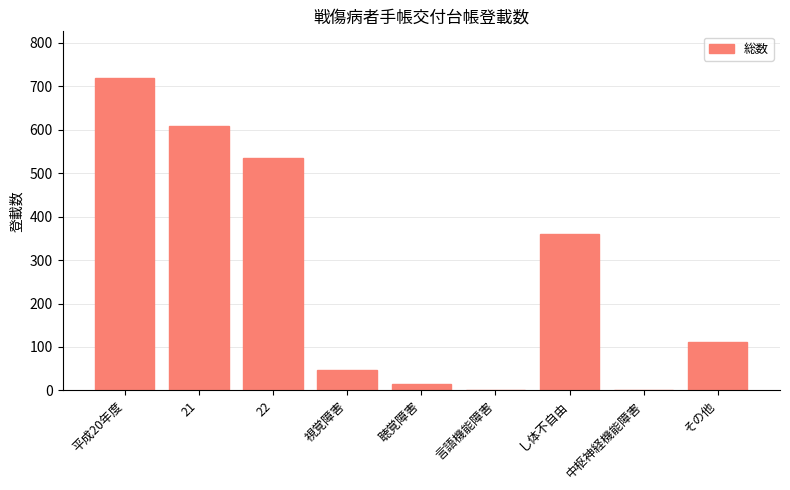

True or false: the data shows 112 at その他.

True